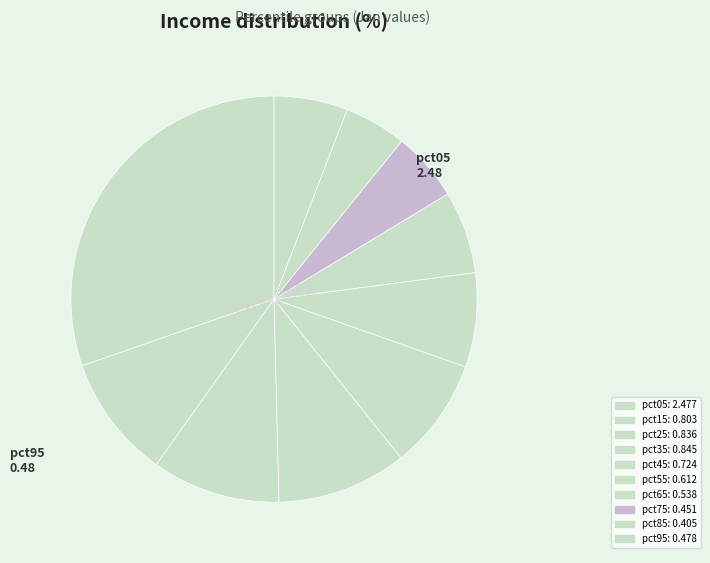

Between pct15 and pct05, which is larger?

pct05